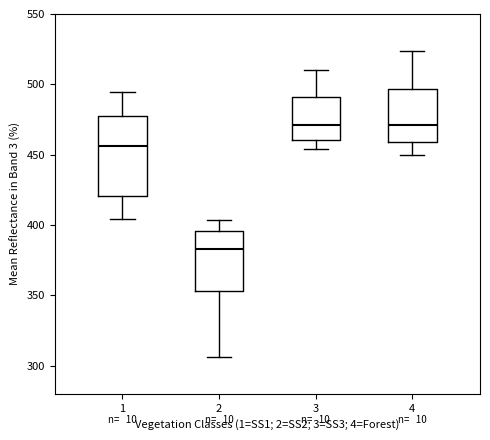

Reading left to right, read every box against the y-axis: the position of its median line, the range the box covers, and the ends of its whiskers. The values are not printed on the chart, so give them approximately, as read against the axis.

1: median 455, box 420 to 480, whiskers 405 to 495
2: median 385, box 355 to 395, whiskers 305 to 405
3: median 470, box 460 to 490, whiskers 455 to 510
4: median 470, box 460 to 495, whiskers 450 to 525